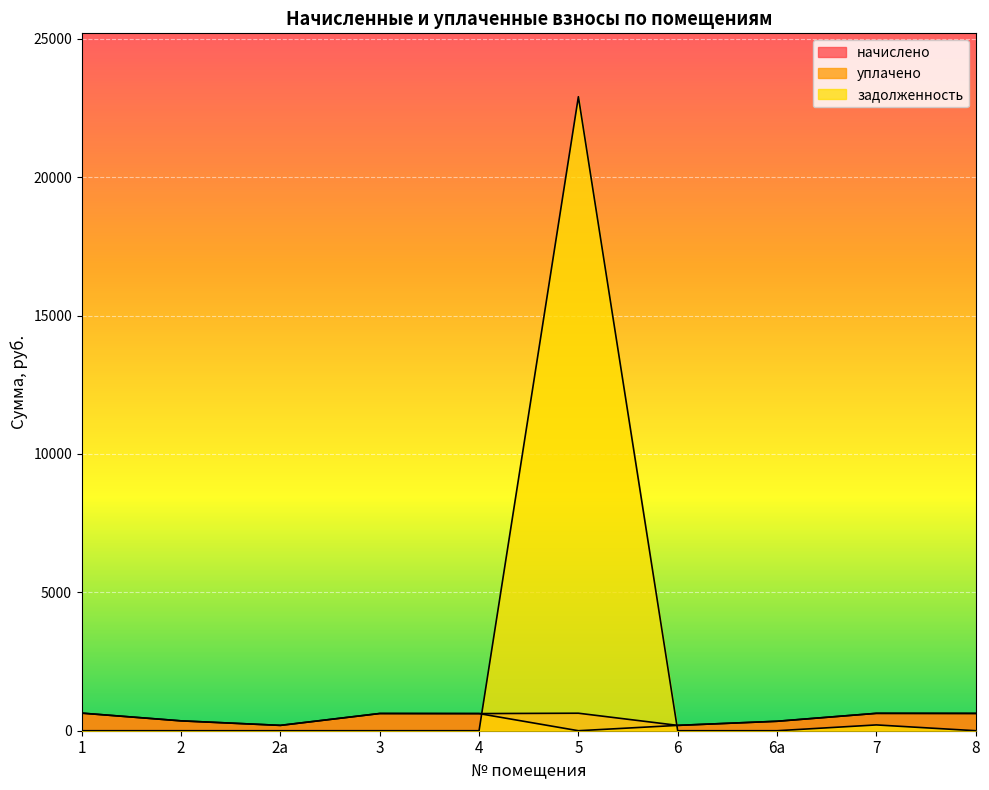

True or false: уплачено and начислено cross at least once.

False